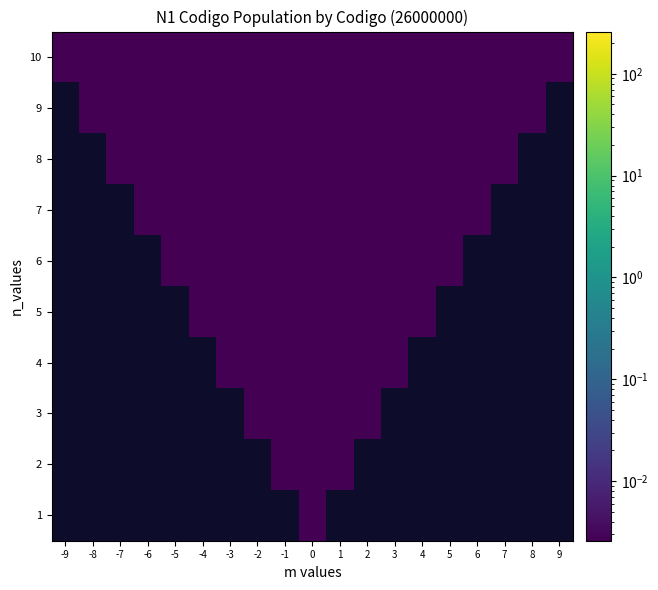

Between -9 and -4, which is larger?

-4